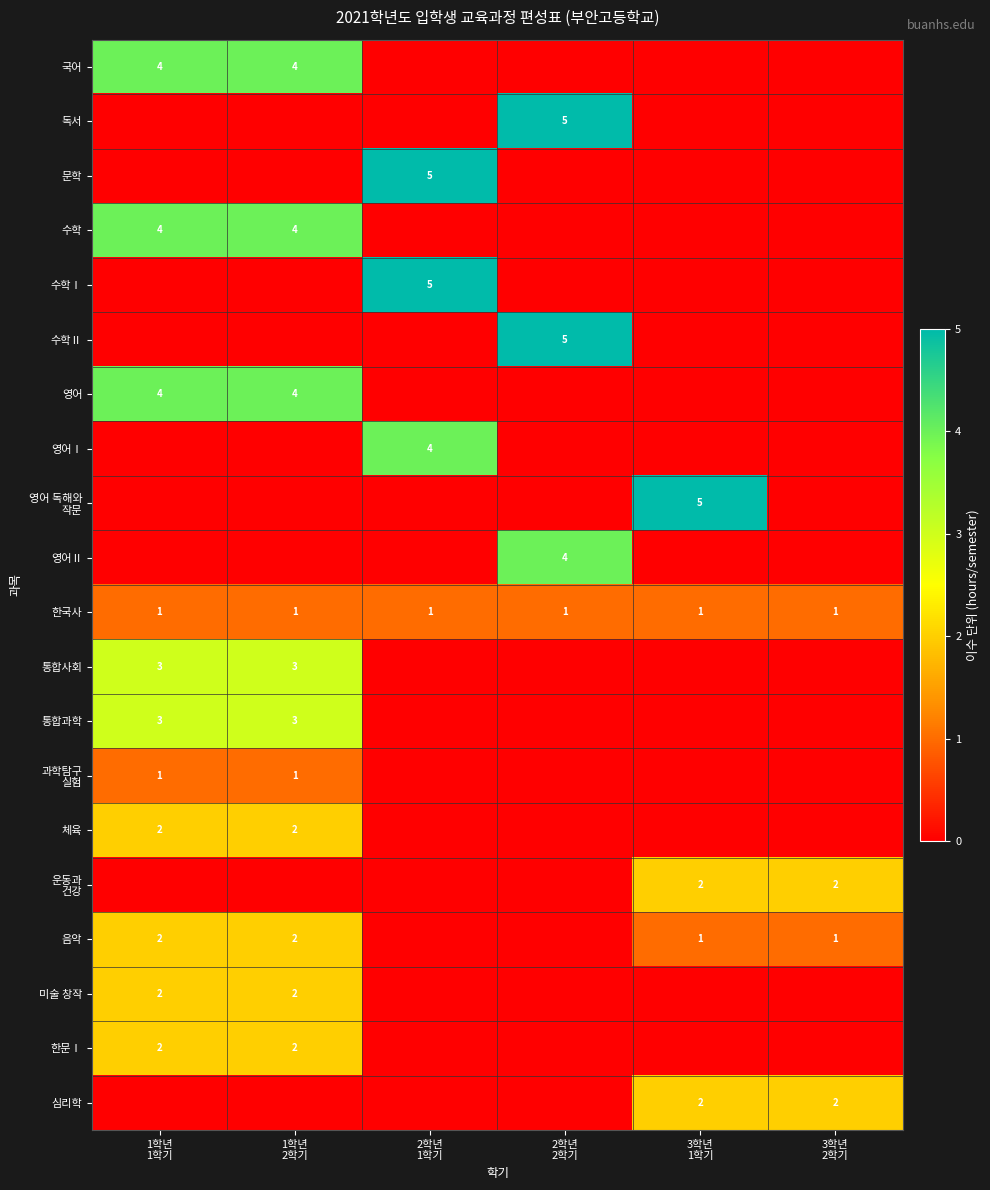

At 1학년 1학기, list the series in order from smallest to largest.

독서, 문학, 수학Ⅰ, 수학Ⅱ, 영어Ⅰ, 영어 독해와 작문, 영어Ⅱ, 운동과 건강, 심리학, 한국사, 과학탐구 실험, 체육, 음악, 미술 창작, 한문Ⅰ, 통합사회, 통합과학, 국어, 수학, 영어